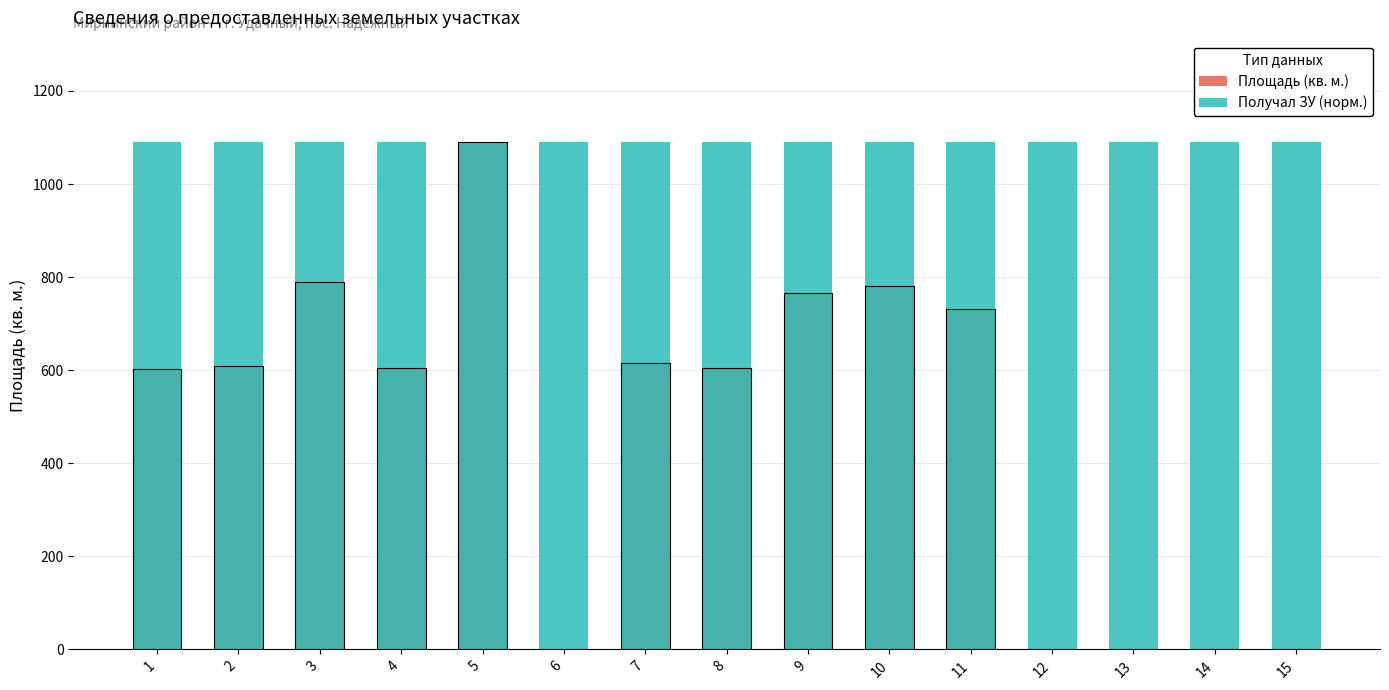

Is the value of Получал ЗУ (норм.) at 2 greater than the value of Площадь (кв. м.) at 3?

Yes